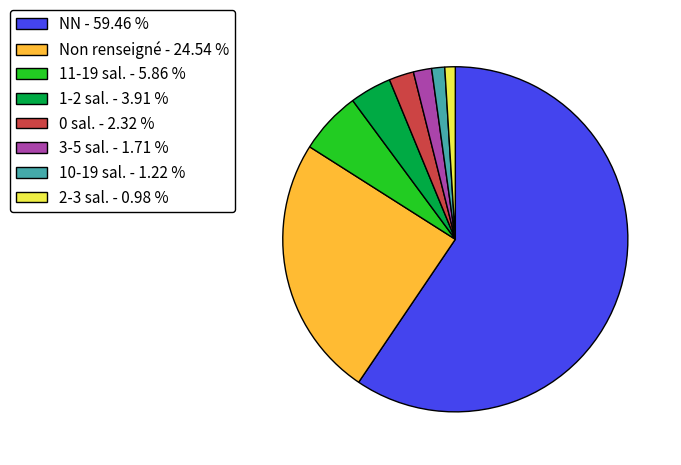

Which slice is the largest?

NN - 59.46 %